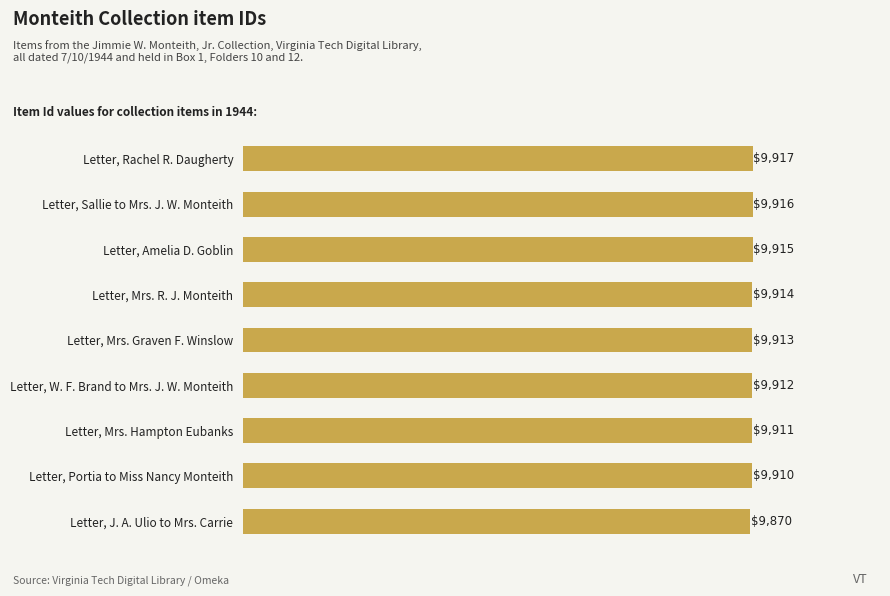

Is it true that the value at Letter, J. A. Ulio to Mrs. Carrie is 9870?

True